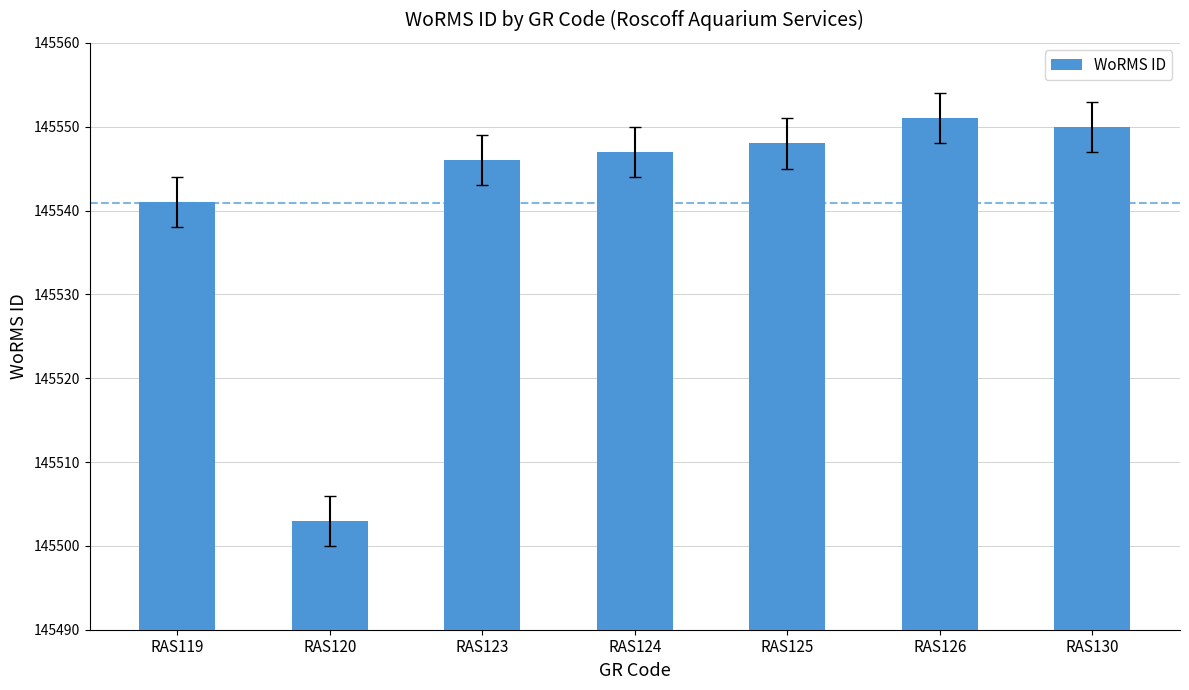

How many bars are there in total?

7